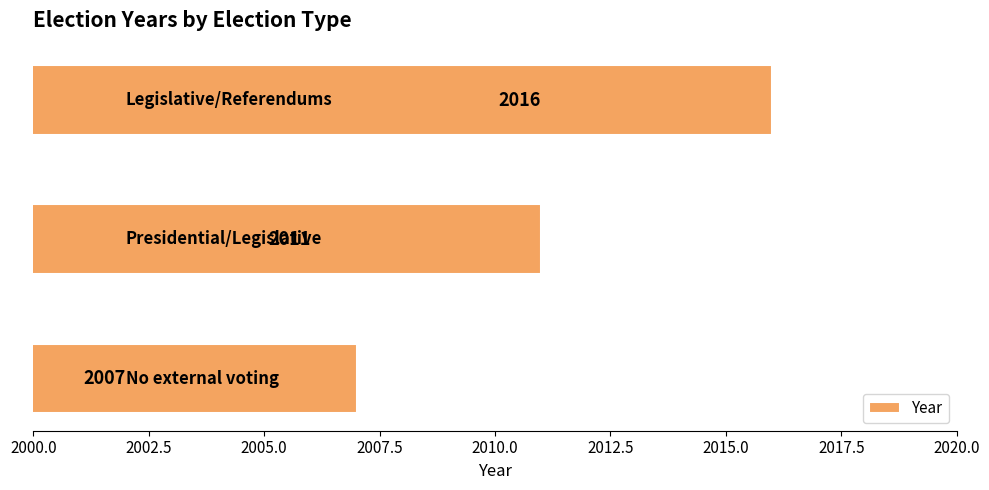

How many values are between 2007 and 2016?

3